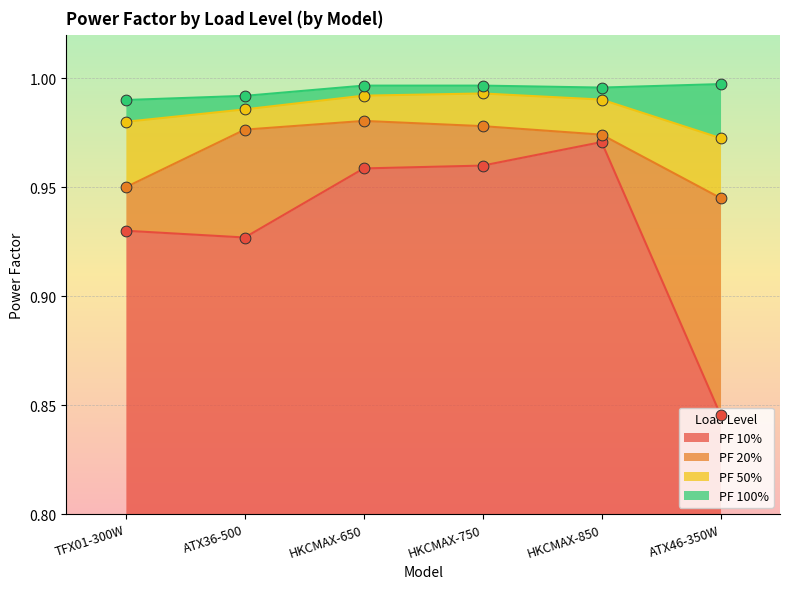

At how many categories does at least one series exceed 0?

6